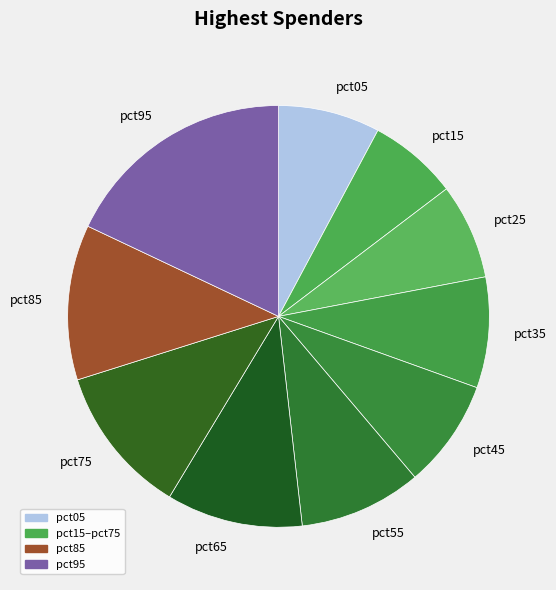

What is the ratio of the value at pct05 to the value at pct35?

0.9